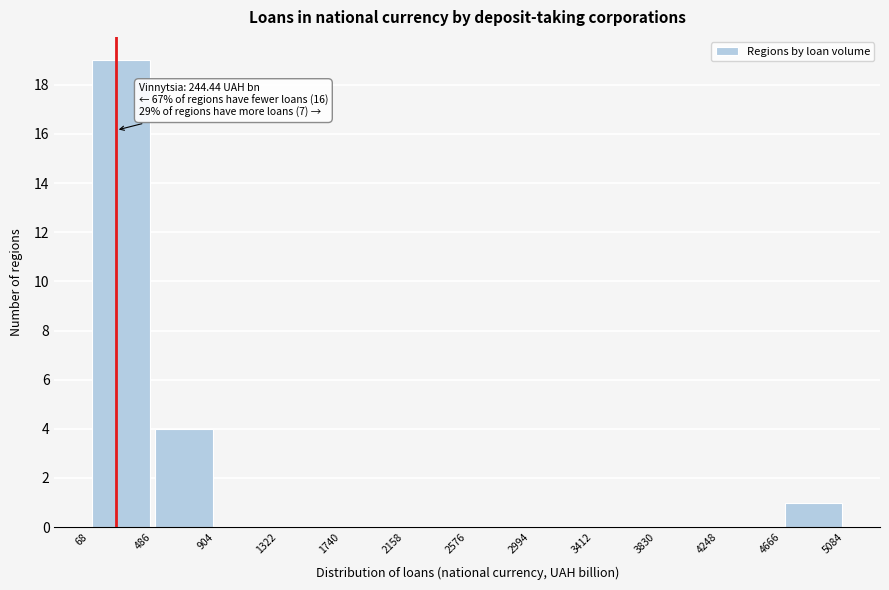

Over which range of the x-axis is the bar tallest?

68 to 486